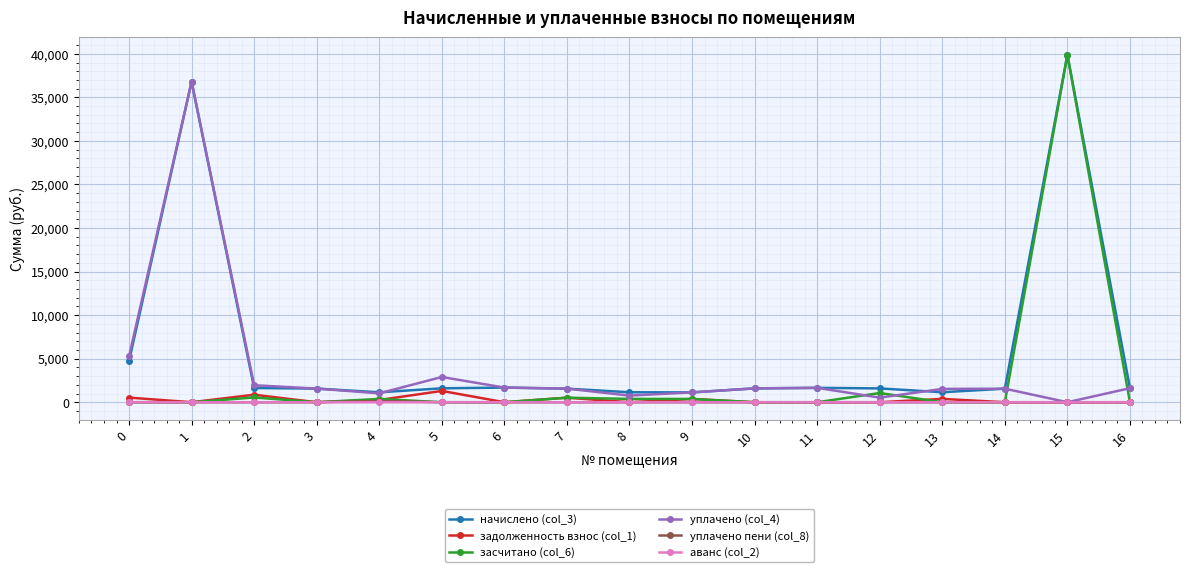

Which series has the widest spread of values?

засчитано (col_6)